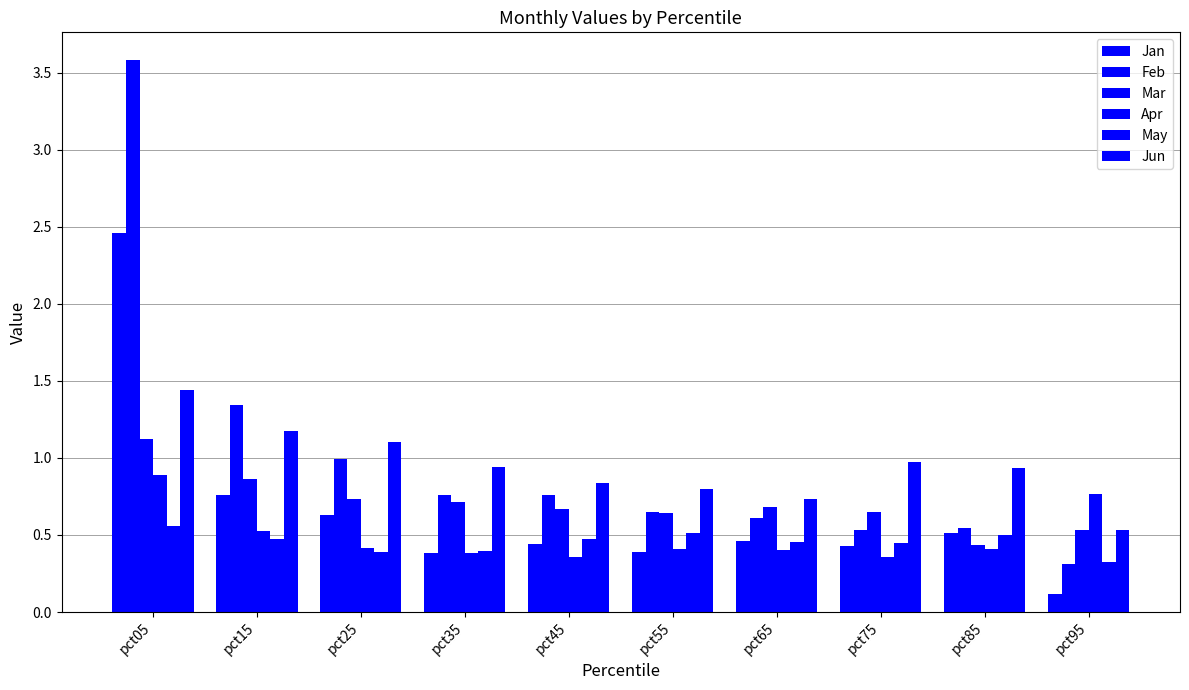

What is the value of the May bar at the 4th from the left?

0.4